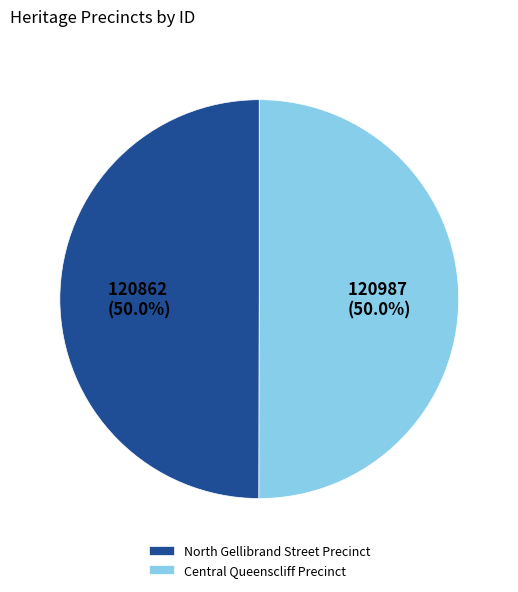

Is it true that North Gellibrand Street Precinct is 61% of the pie?

False